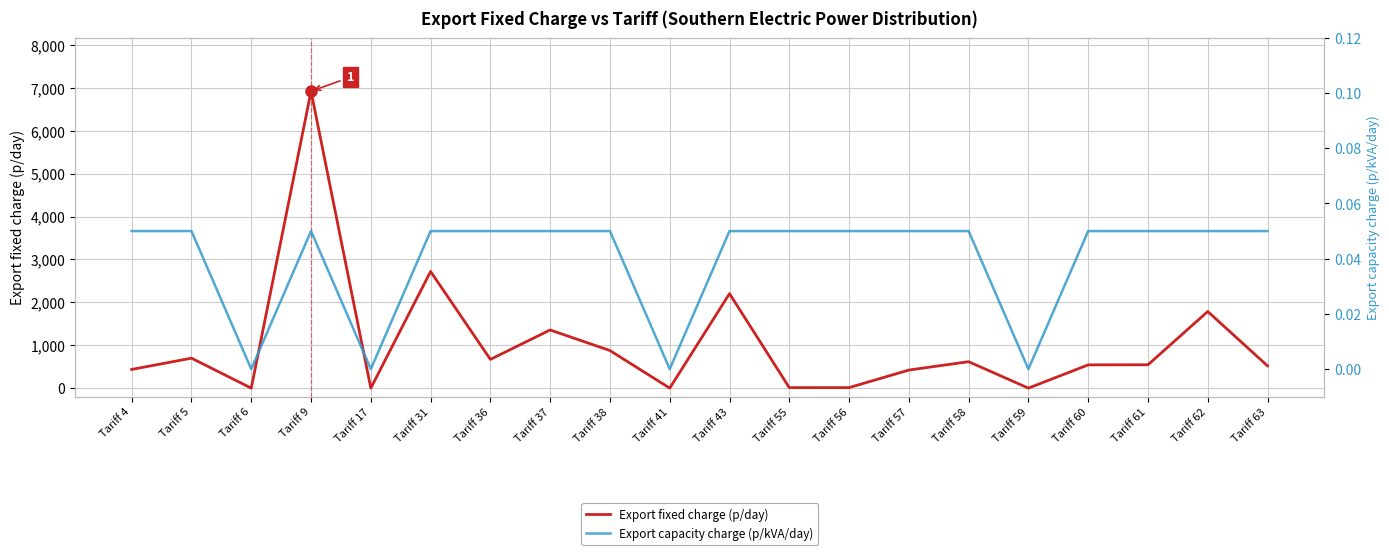

True or false: Export capacity charge (p/kVA/day) and Export fixed charge (p/day) cross at least once.

False